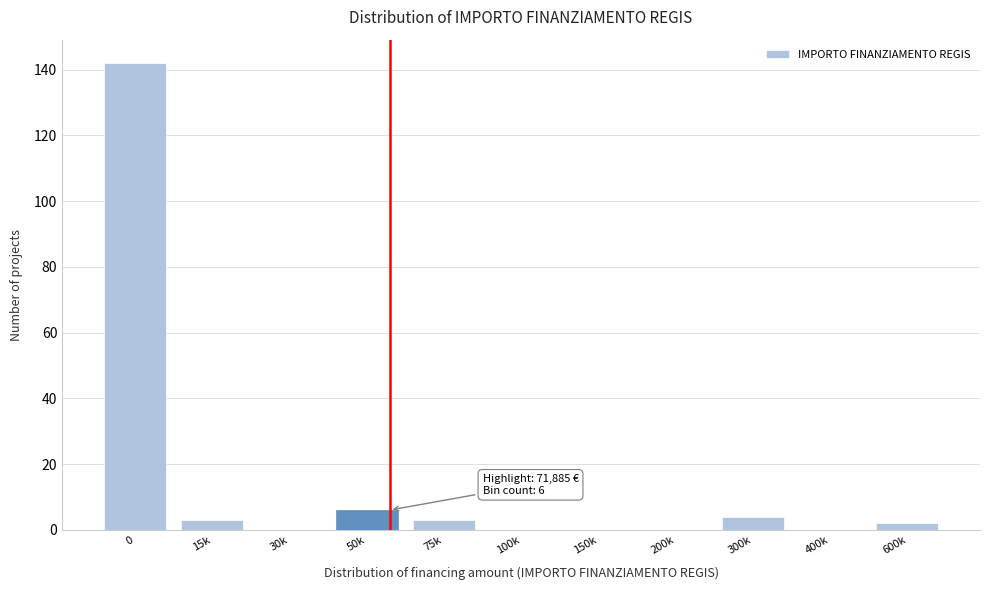

Reading left to right, transcribe all the data shown in this chart.

0=142	15k=3	30k=0	50k=6	75k=3	100k=0	150k=0	200k=0	300k=4	400k=0	600k=2